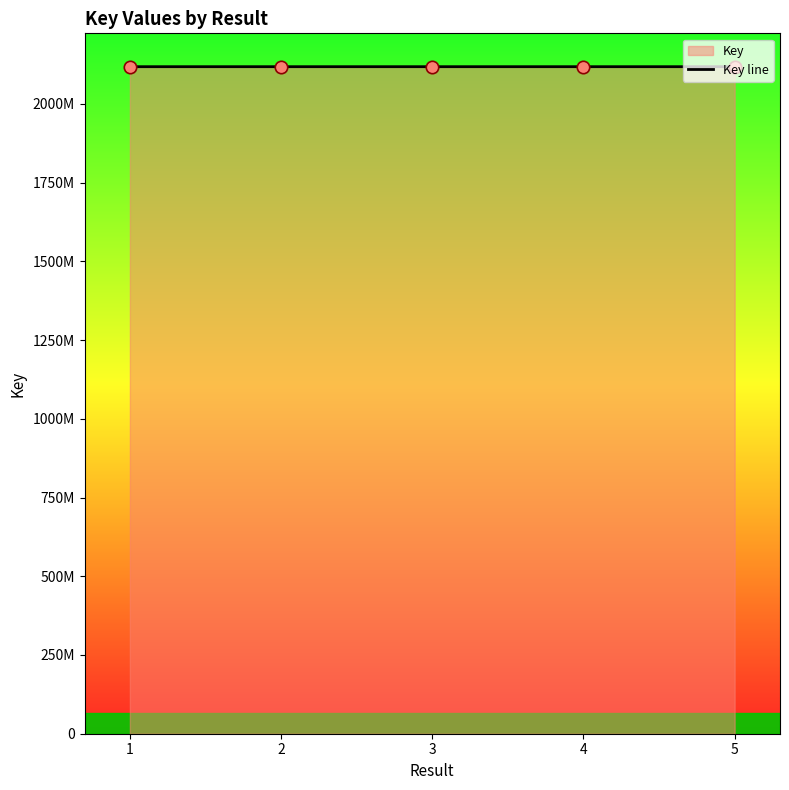

What is the change in value from 4 to 5?

-25849